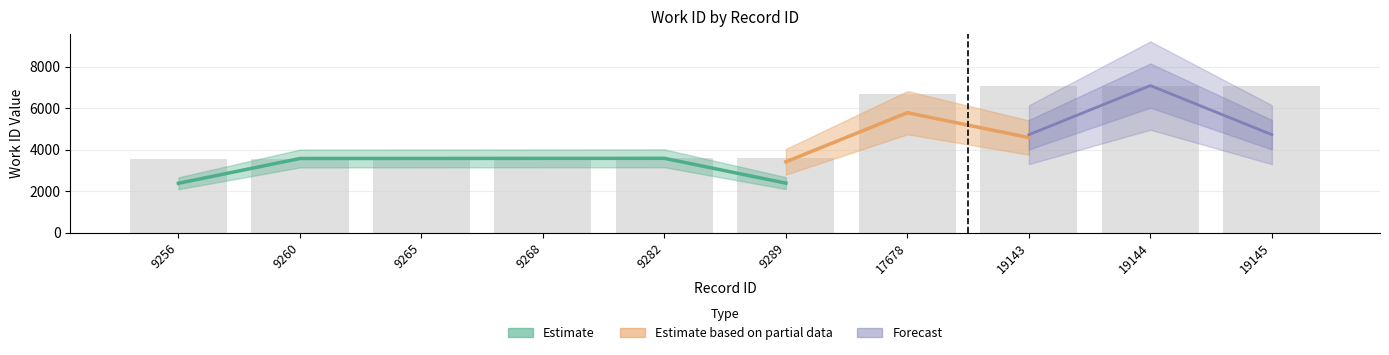

How many values exceed 3590?

4